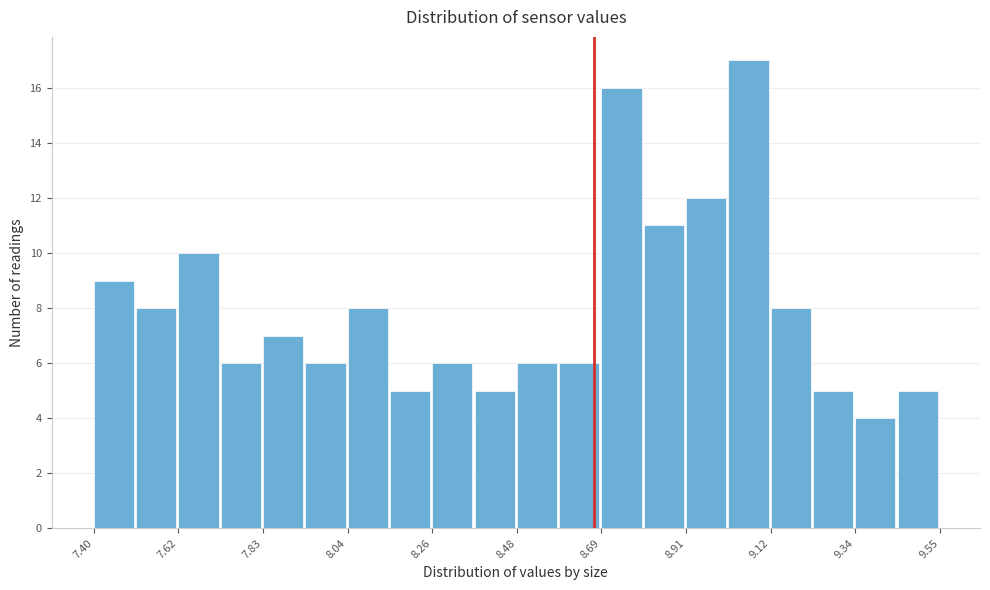

Read against the x-axis, roughly where is the centre of the tallest bar?

9.05